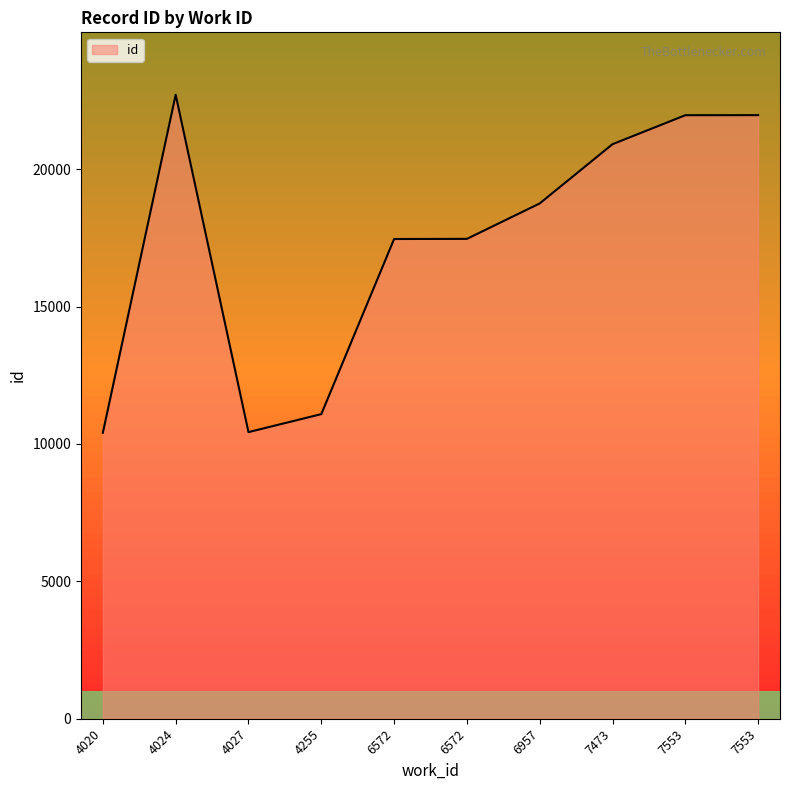

The chart shows a value of 17461 at 6572. True or false?

True